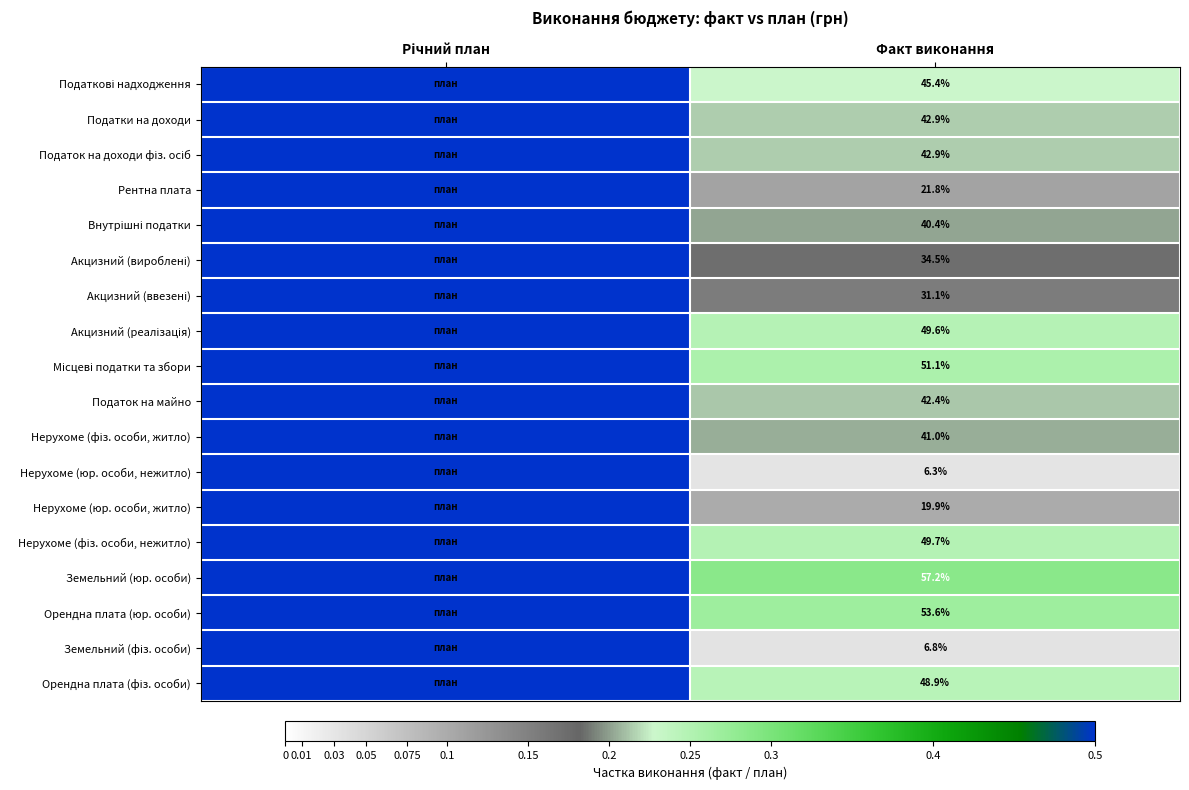

Which has a higher value, Річний план or Факт виконання?

Річний план